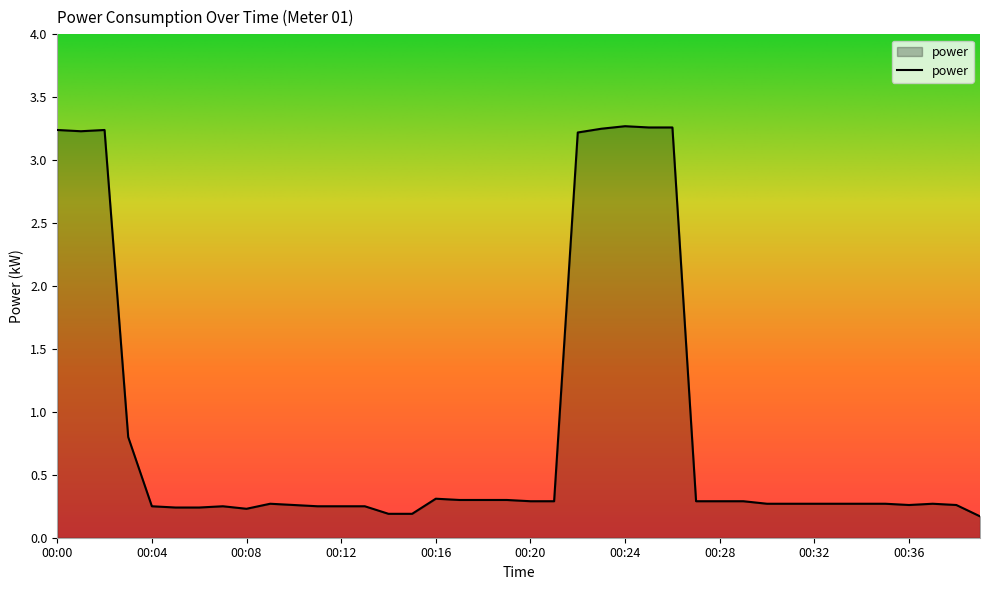

What is the difference between the maximum and minimum values?

3.1